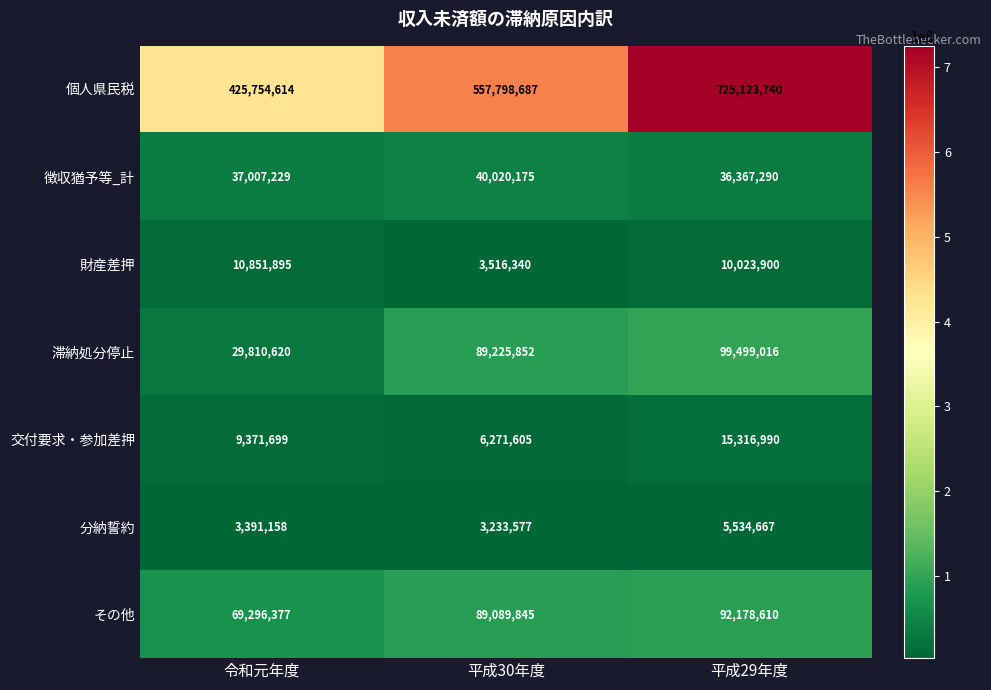

What is the total value across all series at 平成30年度?

789156081